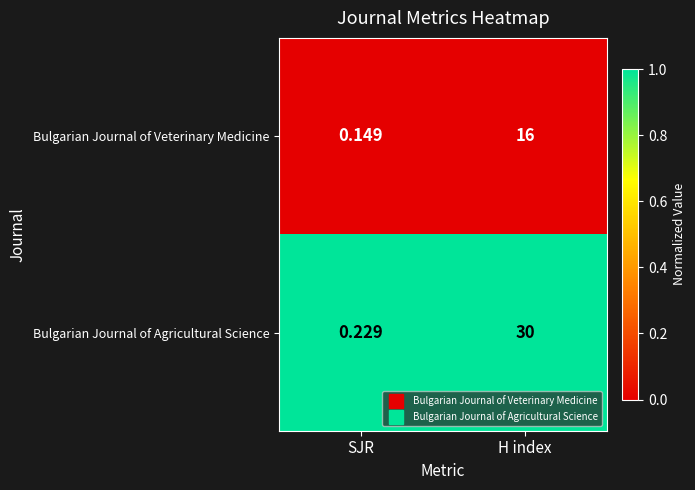

At H index, list the series in order from largest to smallest.

Bulgarian Journal of Agricultural Science, Bulgarian Journal of Veterinary Medicine